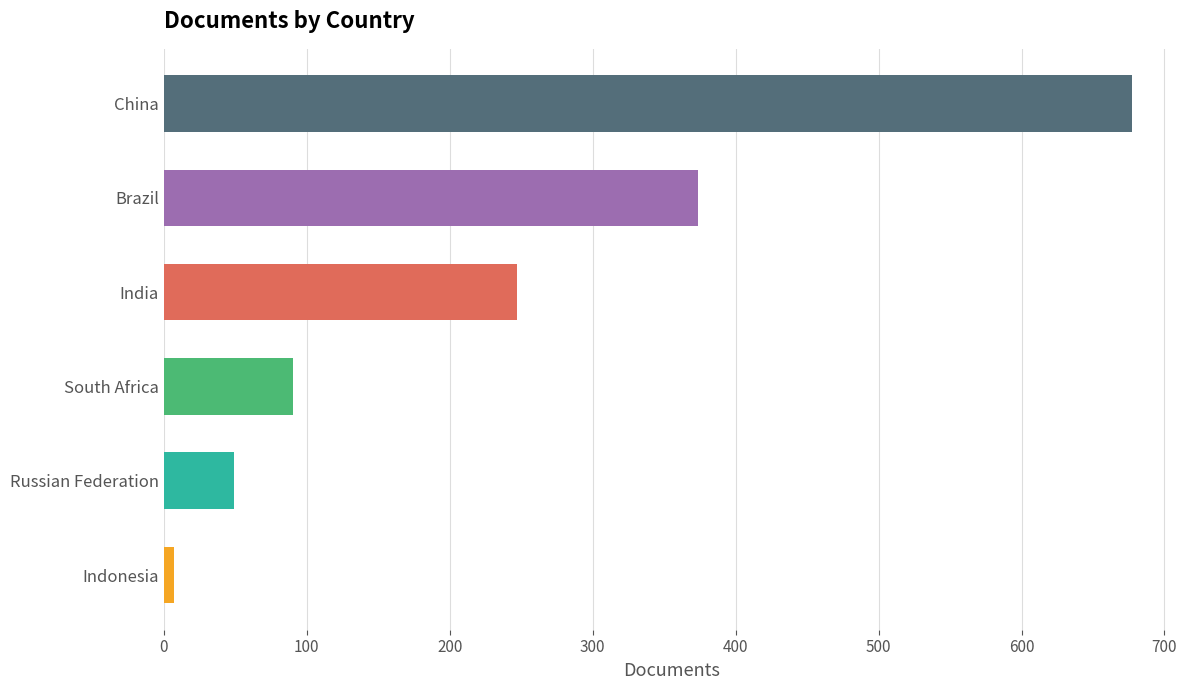

What is the label of the 6th bar from the bottom?

China